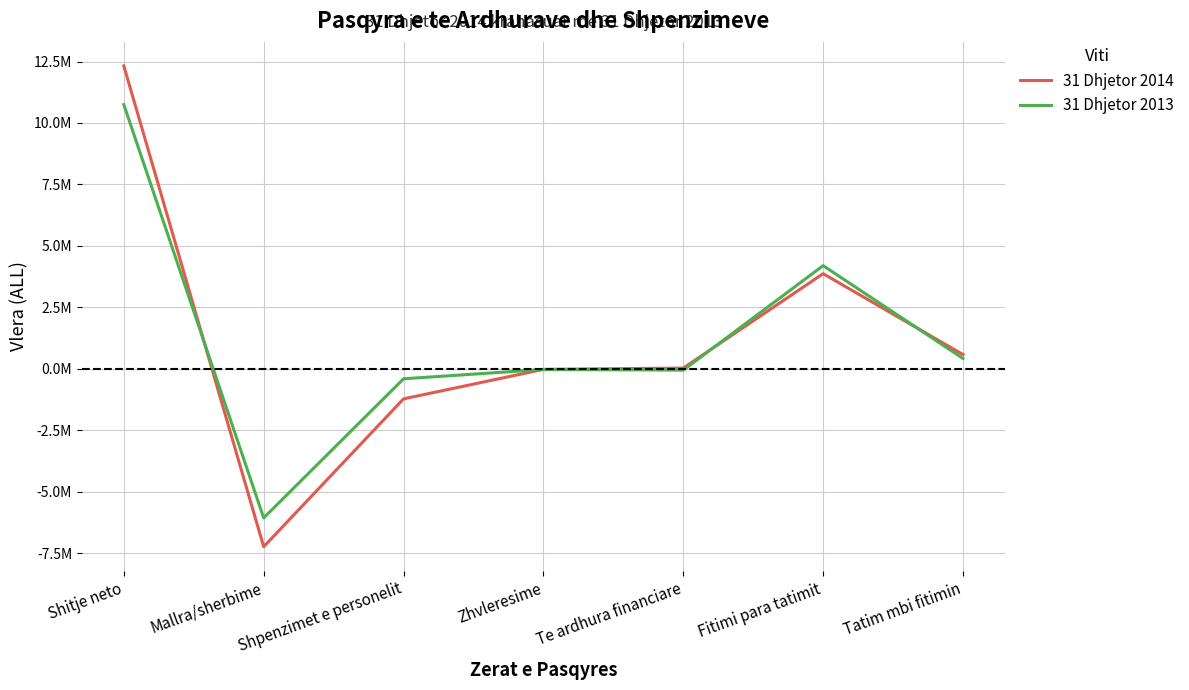

Reading right to left, extract all data points from this chart.

31 Dhjetor 2014: 580628.0	3870853.8	29624.9	-21587.0	-1221144.0	-7236716.1	12320676.0
31 Dhjetor 2013: 422852.0	4197397.2	-53382.9	-26984.0	-404824.0	-6063957.5	10746545.6